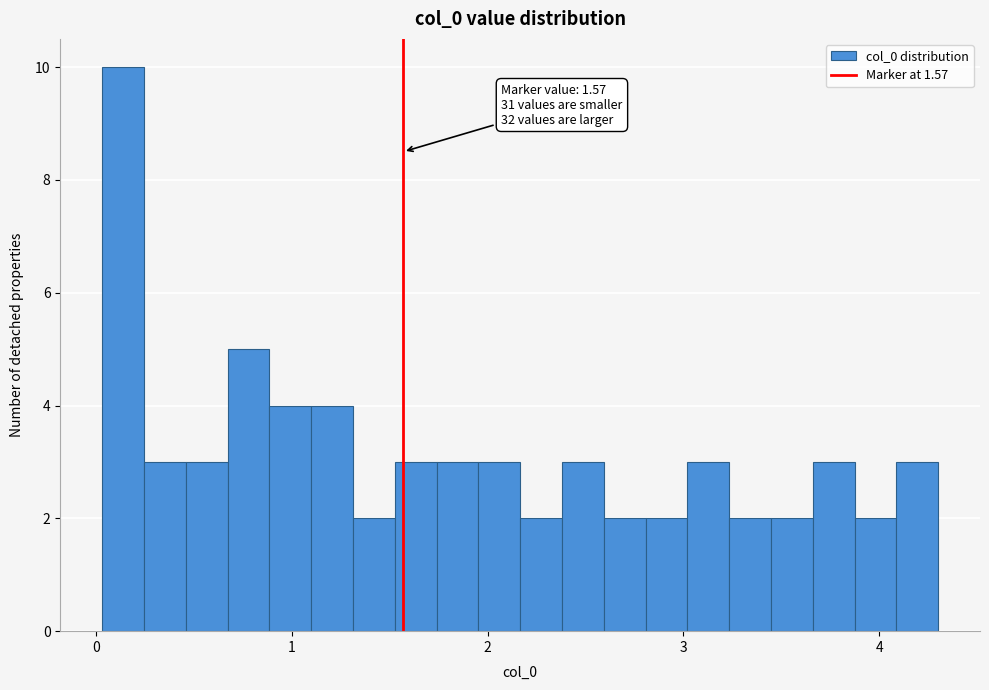

Around what value on the x-axis is the tallest bar? Give the approximate position of its centre, as read against the axis.

0.1